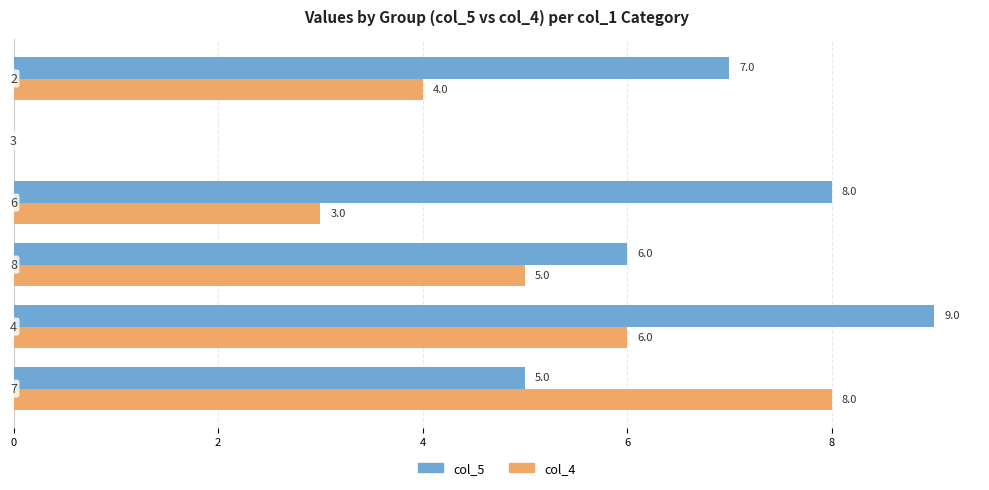

Which series has the largest total across all categories?

col_5